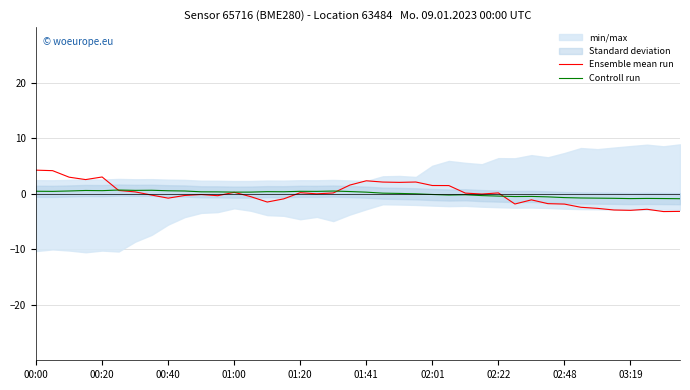

Is this an area chart (filled region under the line)?

No